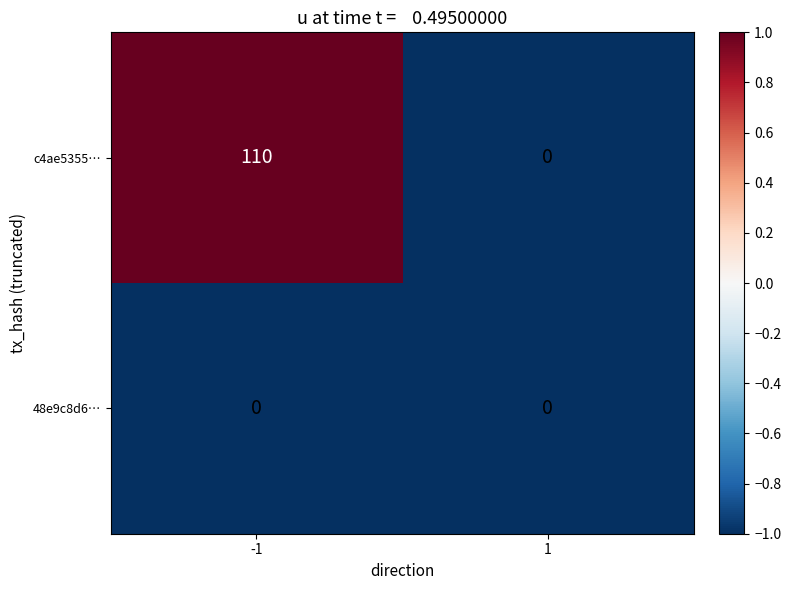

What is the average value of the c4ae5355… series?

55